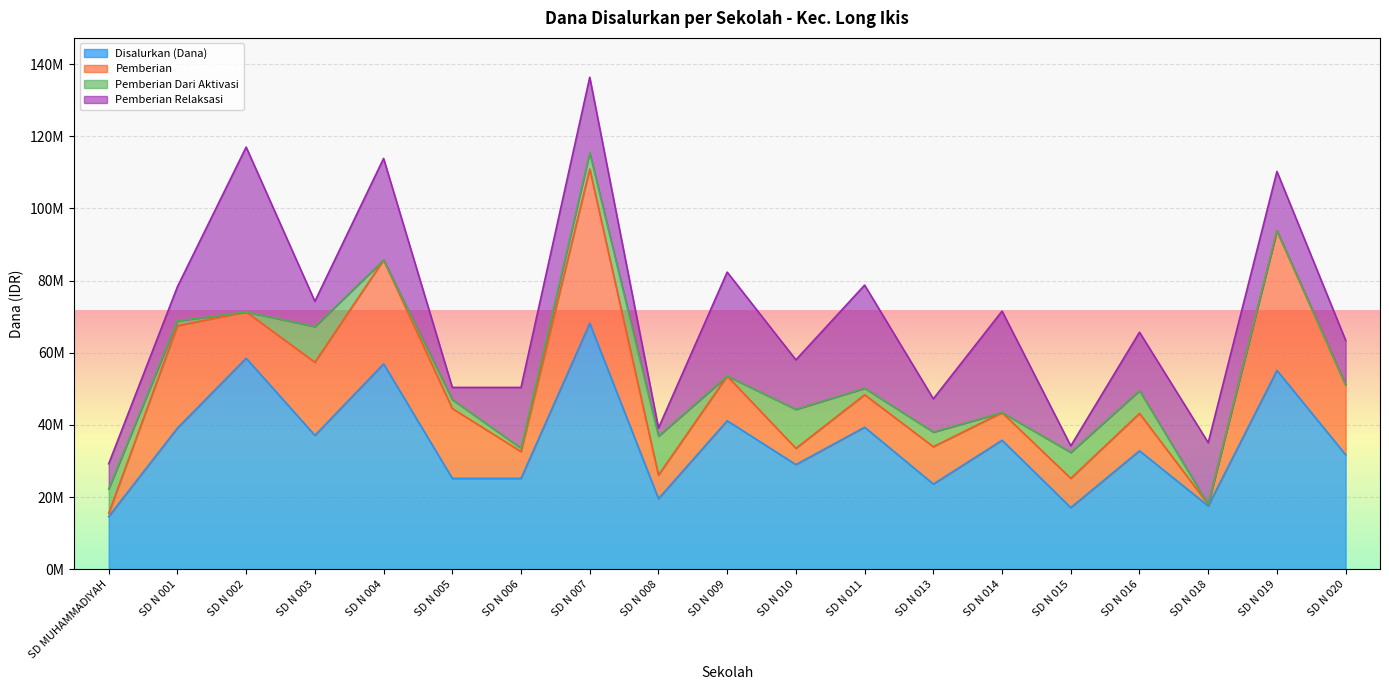

How many values in Pemberian Dari Aktivasi are above zero?

12